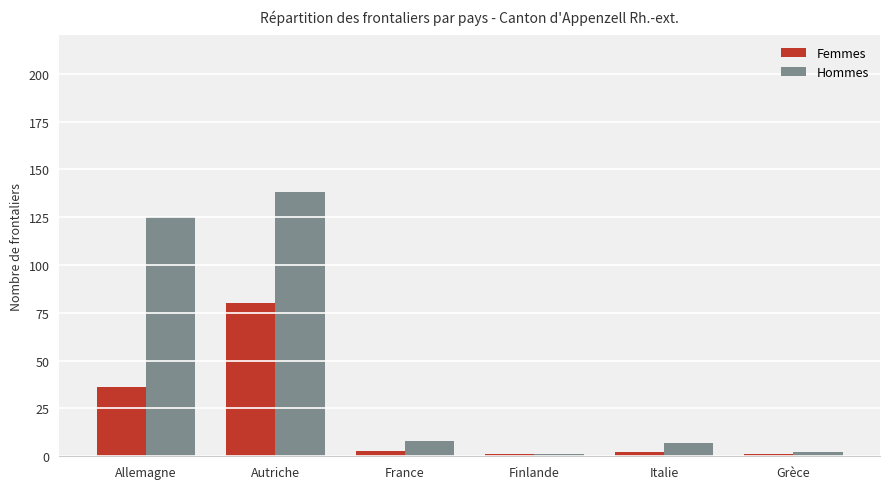

Reading left to right, list all the values displayed in this chart.

Femmes: Allemagne=36	Autriche=80	France=3	Finlande=1	Italie=2	Grèce=1
Hommes: Allemagne=125	Autriche=138	France=8	Finlande=1	Italie=7	Grèce=2